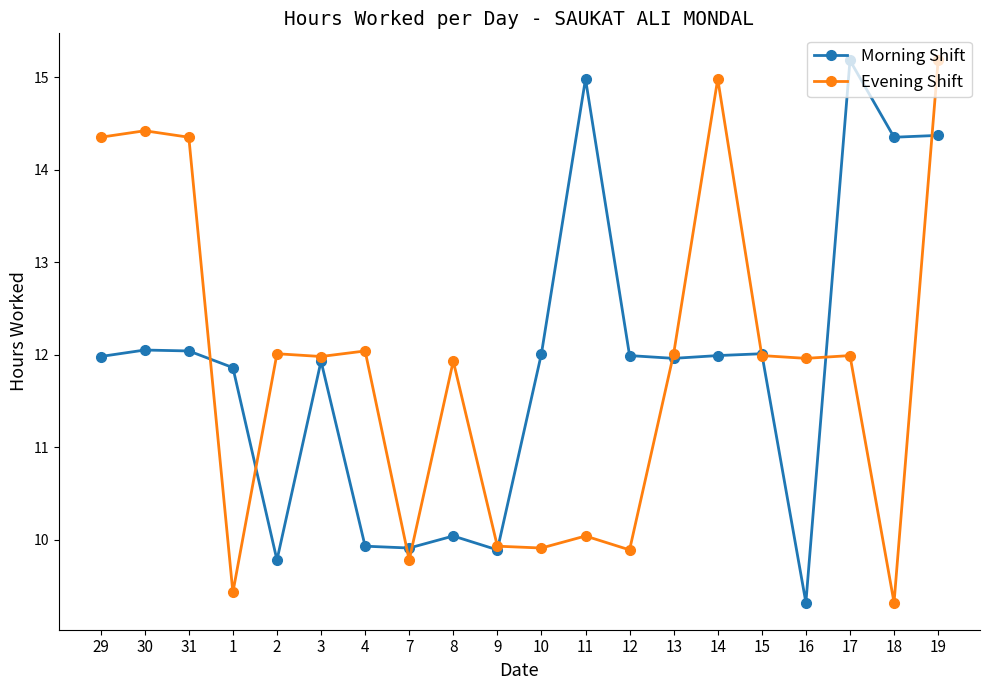

Where does the Morning Shift series first go above 11?

29